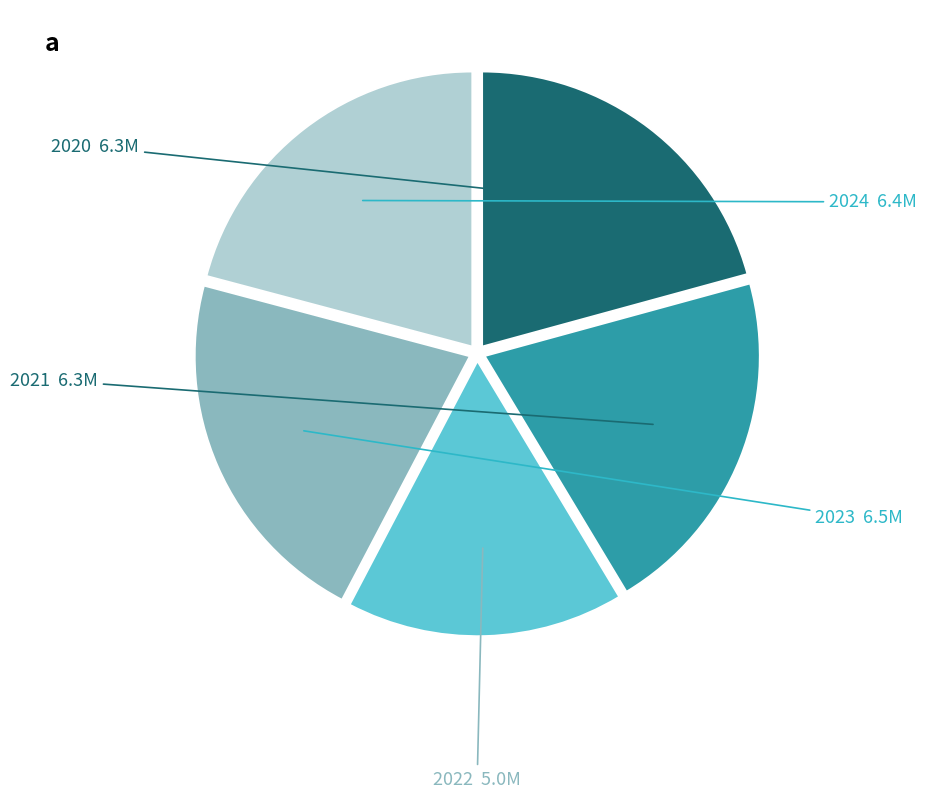

Is there a majority slice in this chart?

No